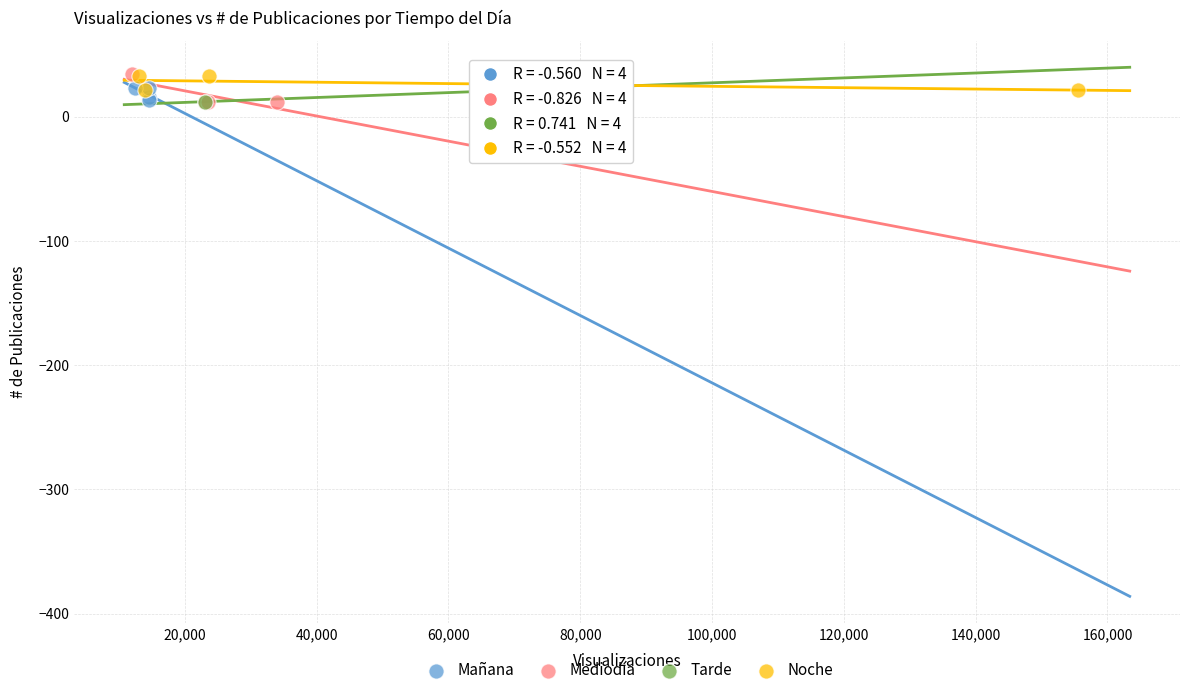

What are all the series names shown in the legend?

Mañana, Mediodía, Tarde, Noche